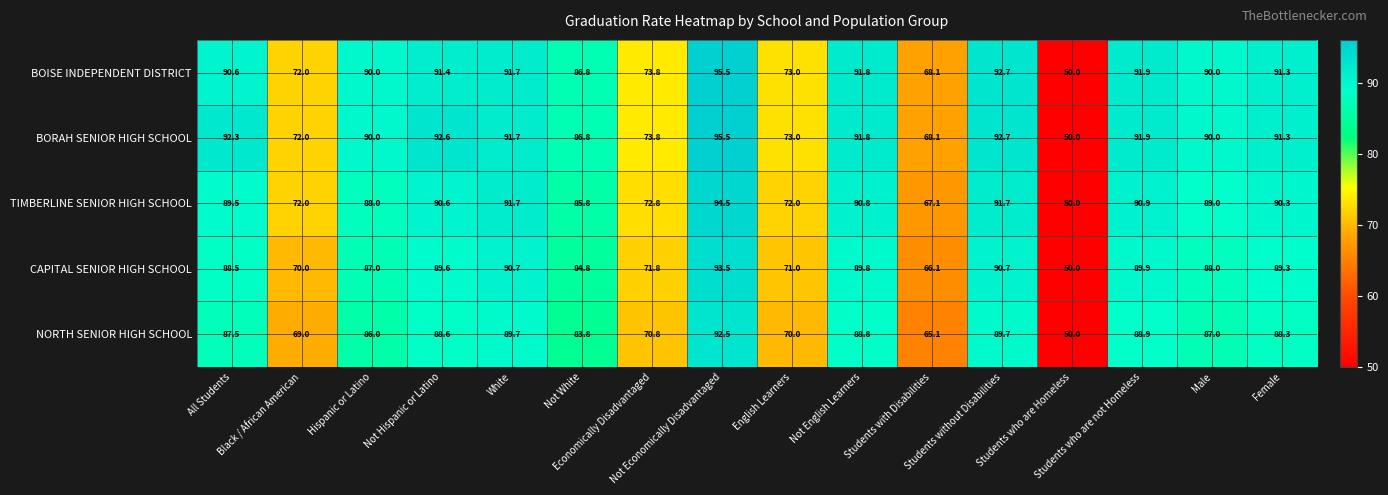

At how many categories does at least one series exceed 62?

15